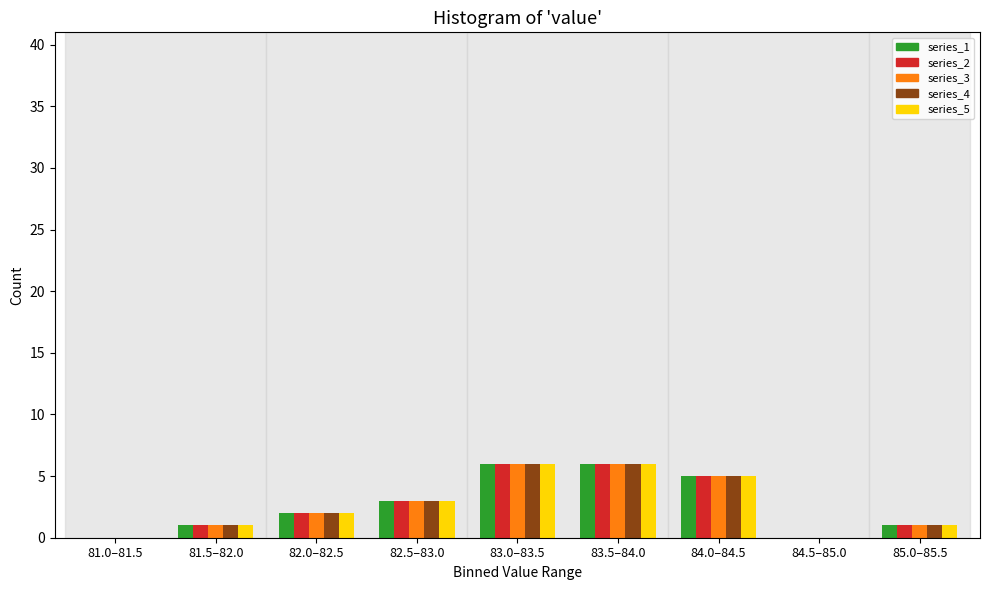

What is the maximum value for series_4?

6